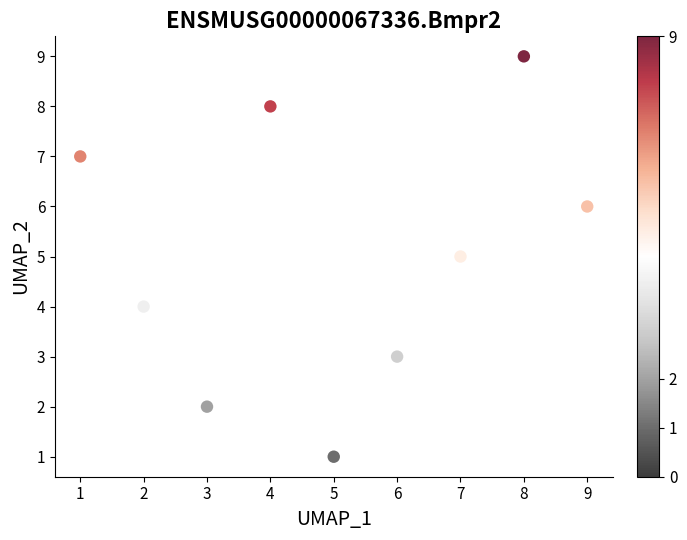

What is the average Y value?

5